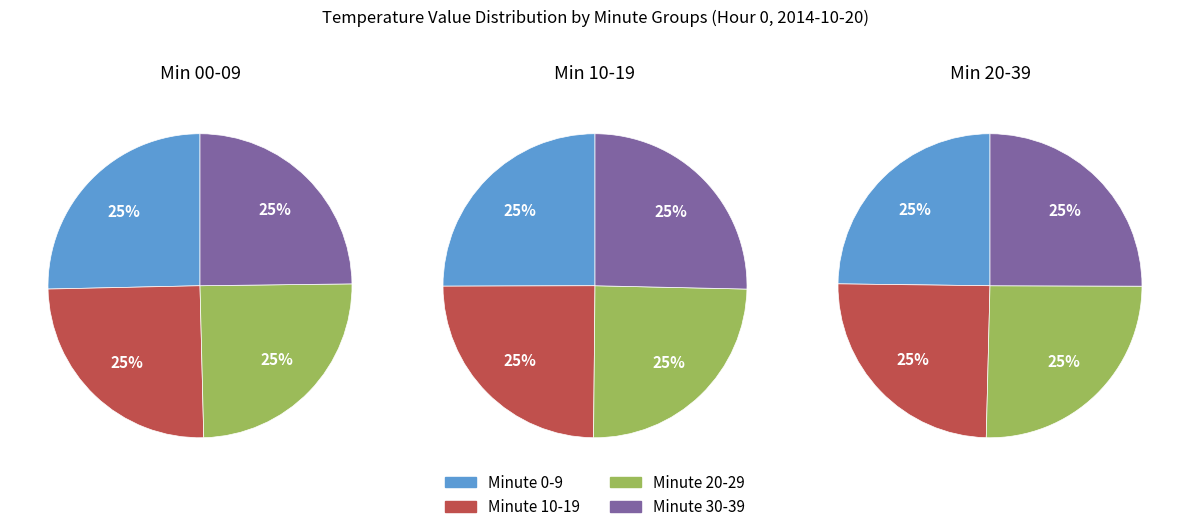

Which slice is the smallest?

20